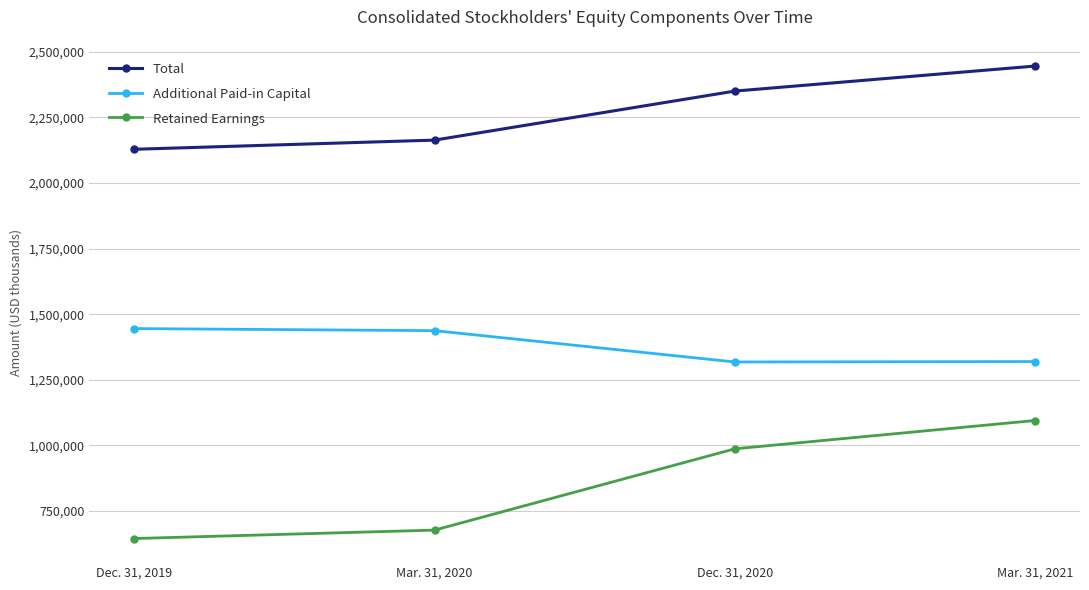

What is the label of the 4th point from the right?

Dec. 31, 2019